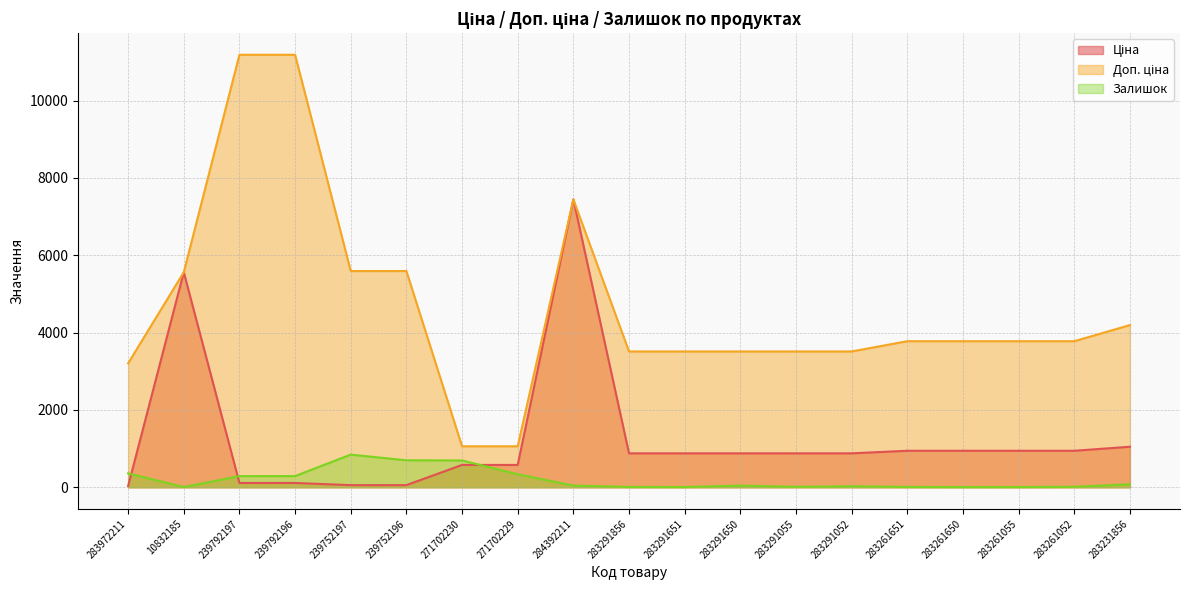

What are all the series names shown in the legend?

Ціна, Доп. ціна, Залишок